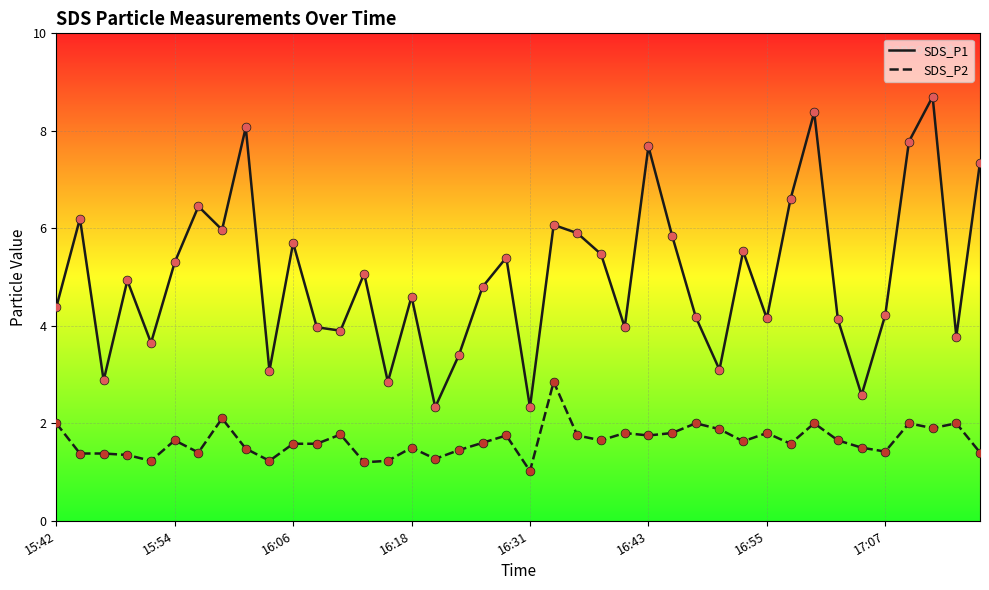

Rank the series by their maximum value, from highest to lowest.

SDS_P1, SDS_P2